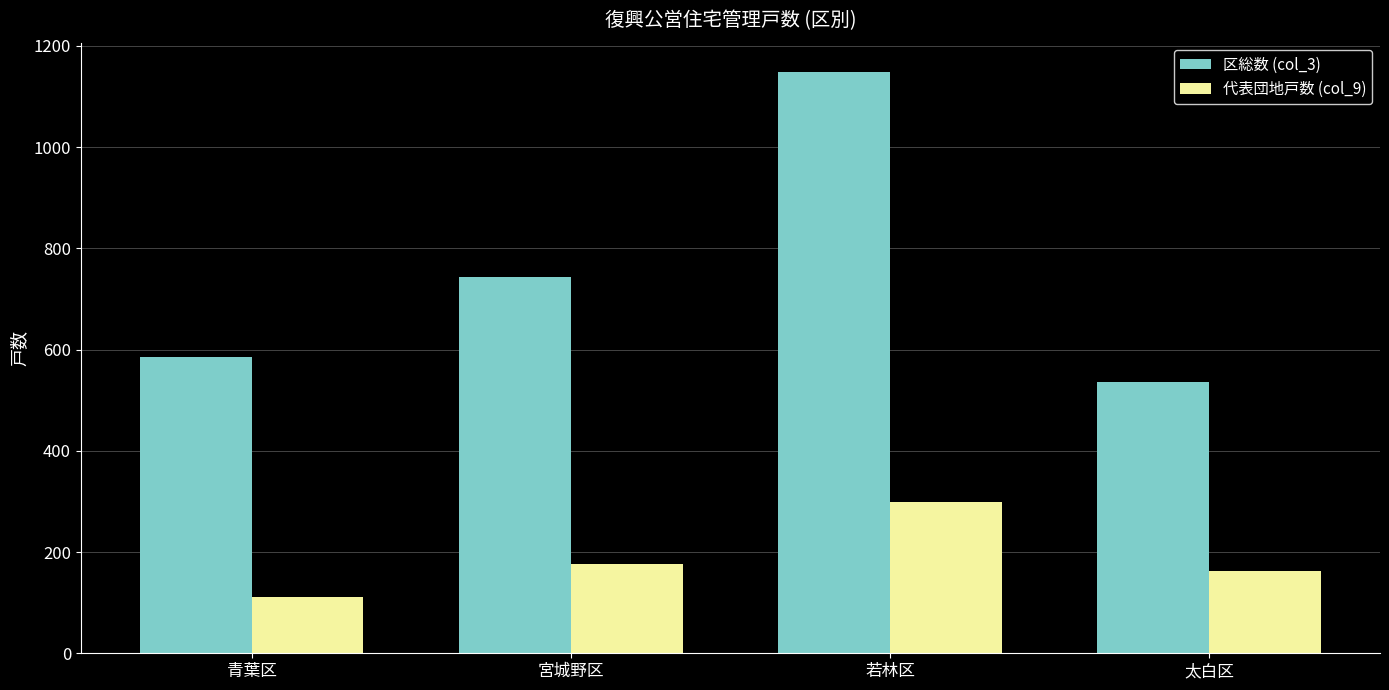

Rank the series at 宮城野区 from highest to lowest value.

区総数 (col_3), 代表団地戸数 (col_9)